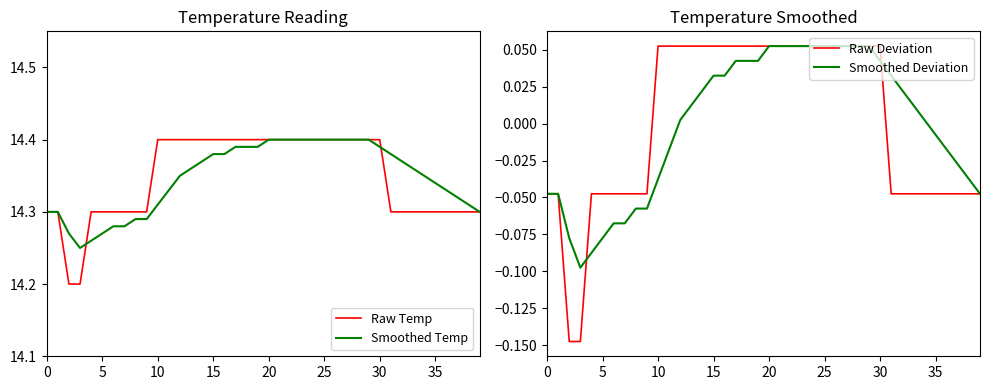

Between 21 and 11, which is larger?

21